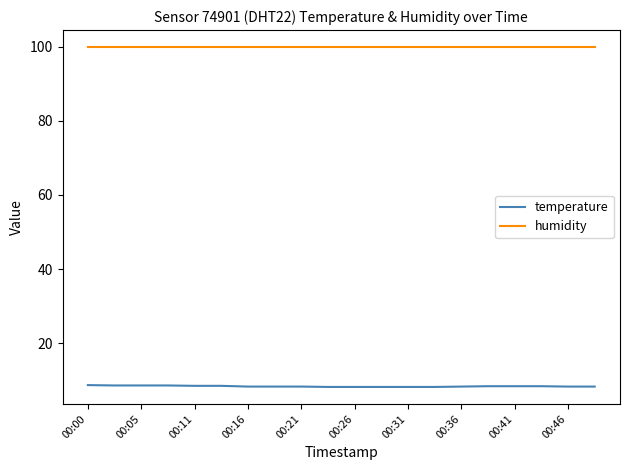

True or false: temperature and humidity cross at least once.

False